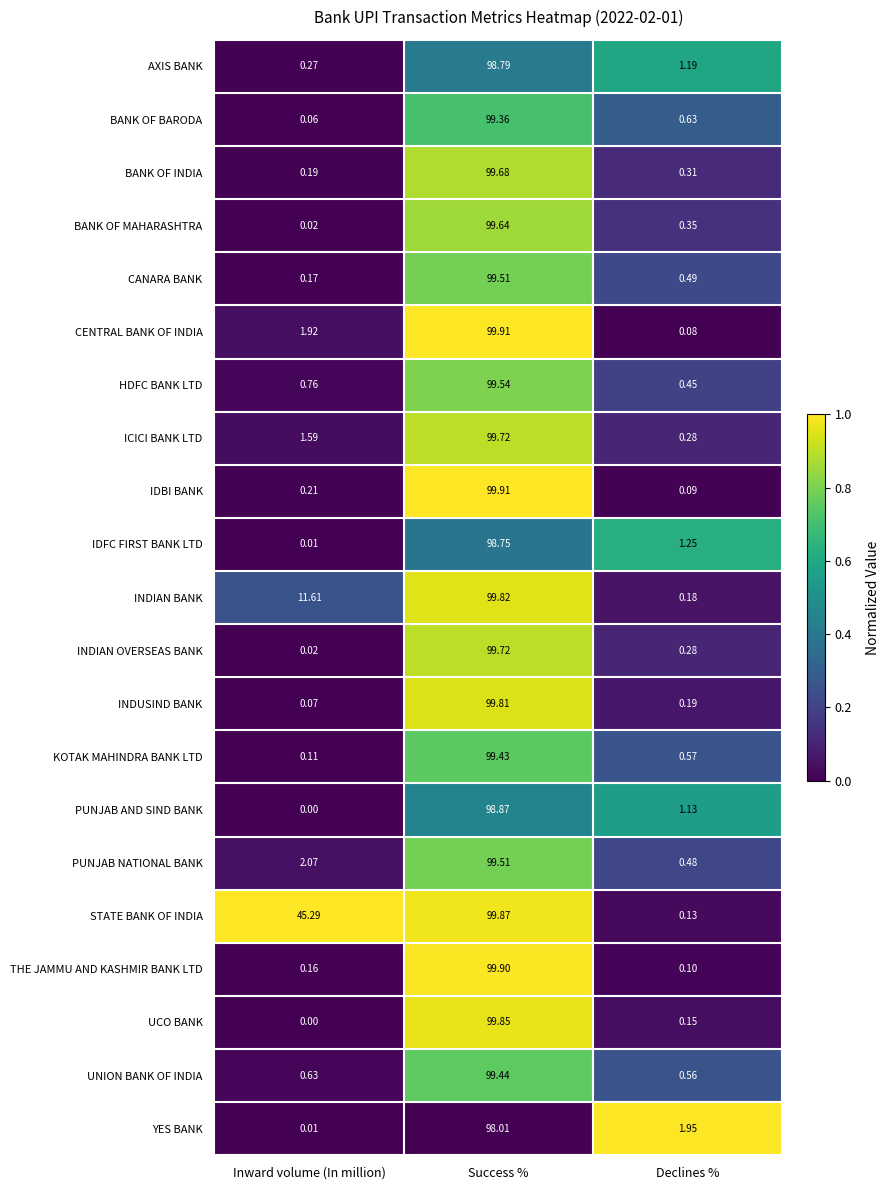

Which series changed the most between Inward volume (In million) and Declines %?

STATE BANK OF INDIA